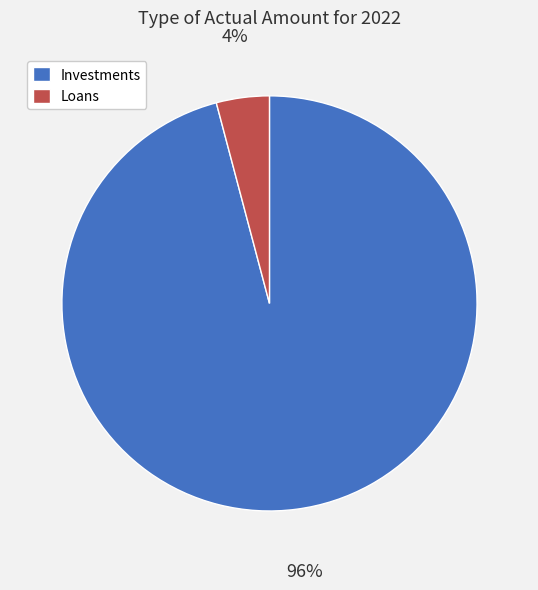

Rank the categories by value from lowest to highest.

Loans, Investments